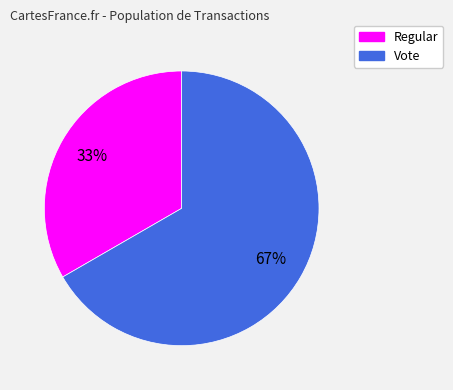

What is the ratio of the value at Regular to the value at Vote?

0.5